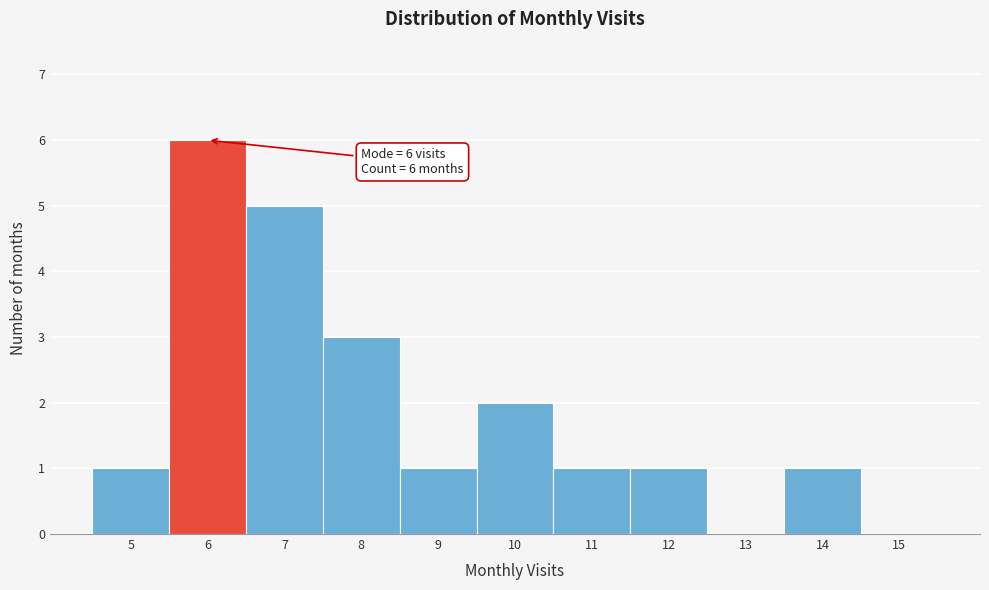

Over which range of the x-axis is the bar tallest?

5.5 to 6.5